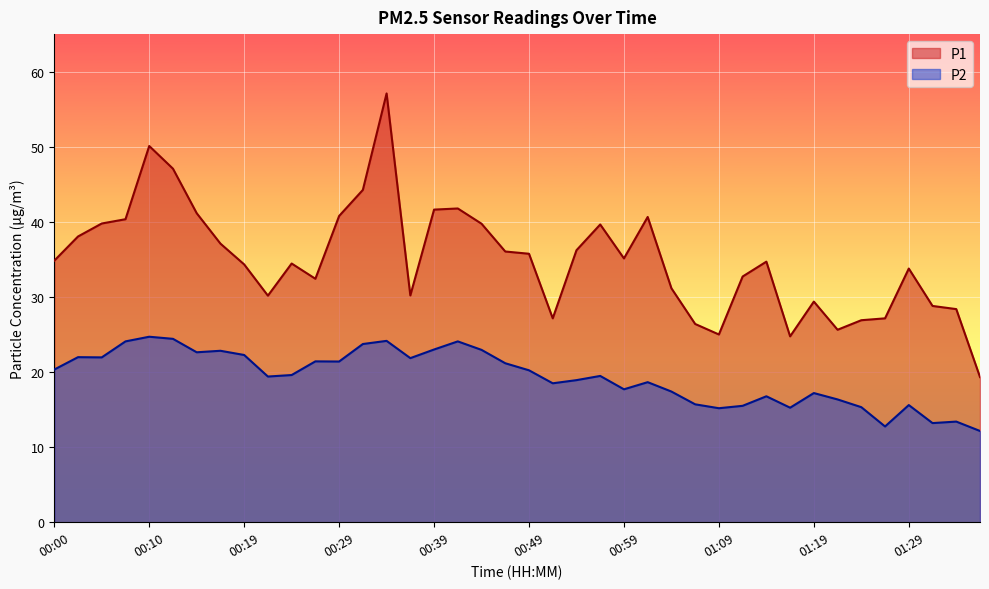

Reading left to right, transcribe all the data shown in this chart.

P1: 34.8	38.0	39.8	40.4	50.1	47.1	41.1	37.1	34.3	30.2	34.5	32.4	40.8	44.2	57.1	30.2	41.6	41.8	39.8	36.0	35.8	27.1	36.2	39.6	35.1	40.6	31.1	26.4	25.0	32.7	34.7	24.8	29.4	25.6	26.9	27.1	33.8	28.8	28.4	19.3
P2: 20.3	22.0	21.9	24.1	24.7	24.4	22.6	22.8	22.3	19.4	19.6	21.4	21.4	23.7	24.1	21.9	23.0	24.1	22.9	21.2	20.2	18.5	18.9	19.5	17.7	18.6	17.4	15.7	15.2	15.5	16.8	15.2	17.2	16.4	15.3	12.8	15.6	13.2	13.4	12.2